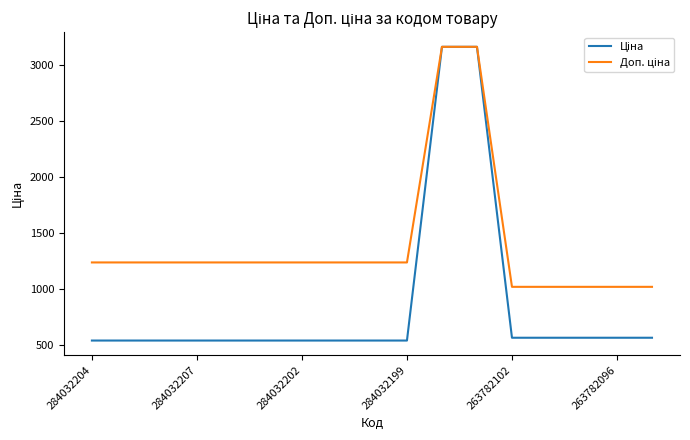

What is the greatest value displayed?

3158.0